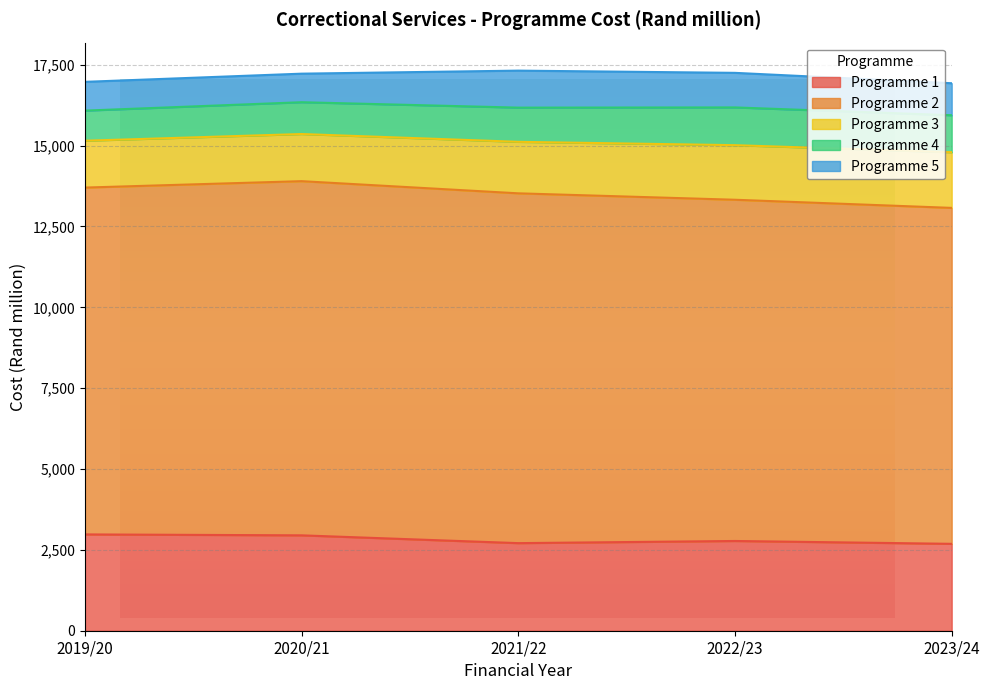

Where is the first local maximum for Programme 2?

2020/21